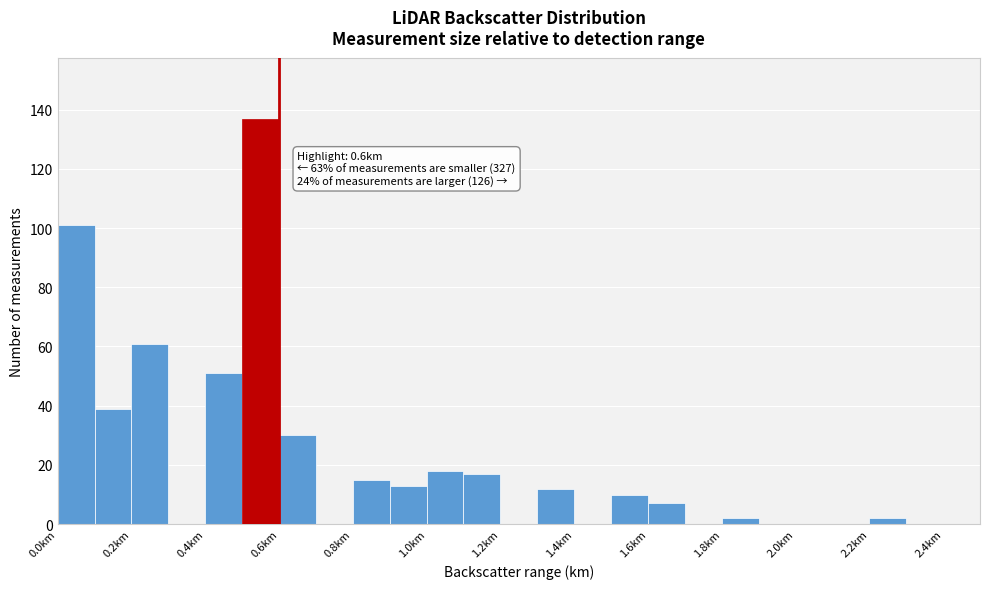

Which range on the x-axis has the tallest bar?

0.5 to 0.6